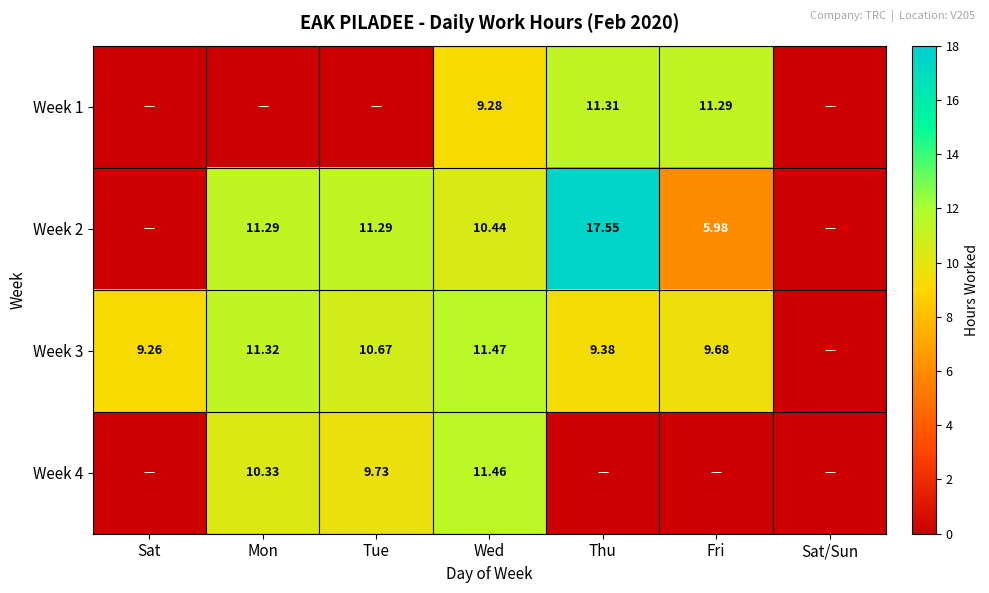

List the series in order of their peak value, lowest first.

Week 1, Week 4, Week 3, Week 2